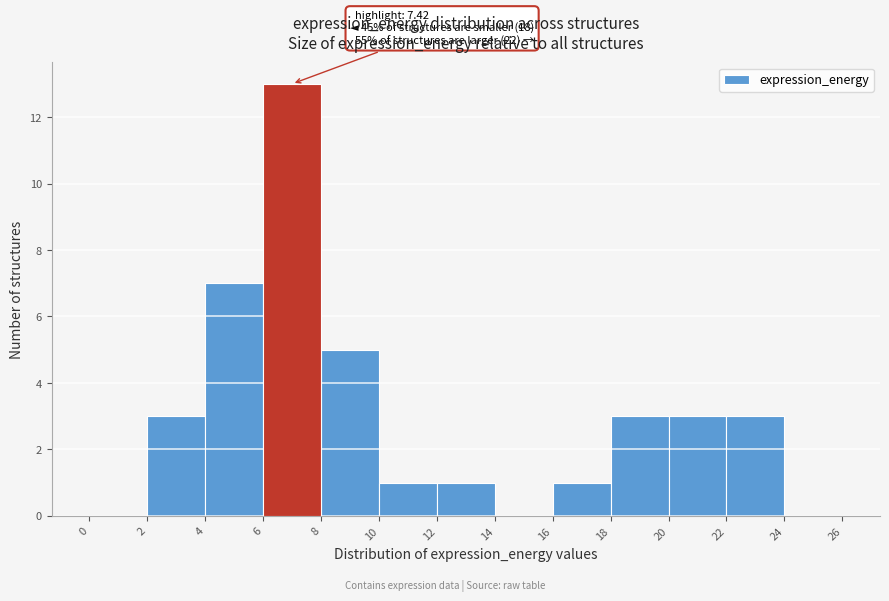

Over which range of the x-axis is the bar tallest?

6 to 8